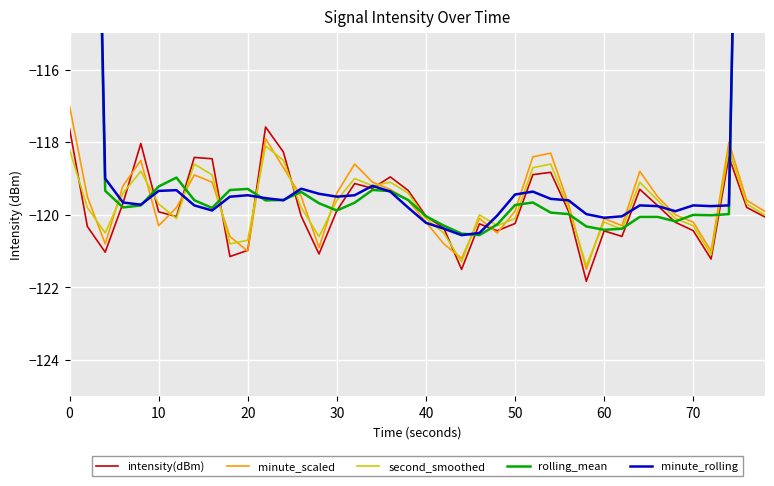

True or false: intensity(dBm) and minute_rolling cross at least once.

True